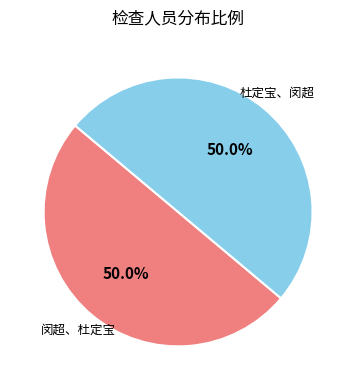

Rank the categories by value from lowest to highest.

杜定宝、闵超, 闵超、杜定宝